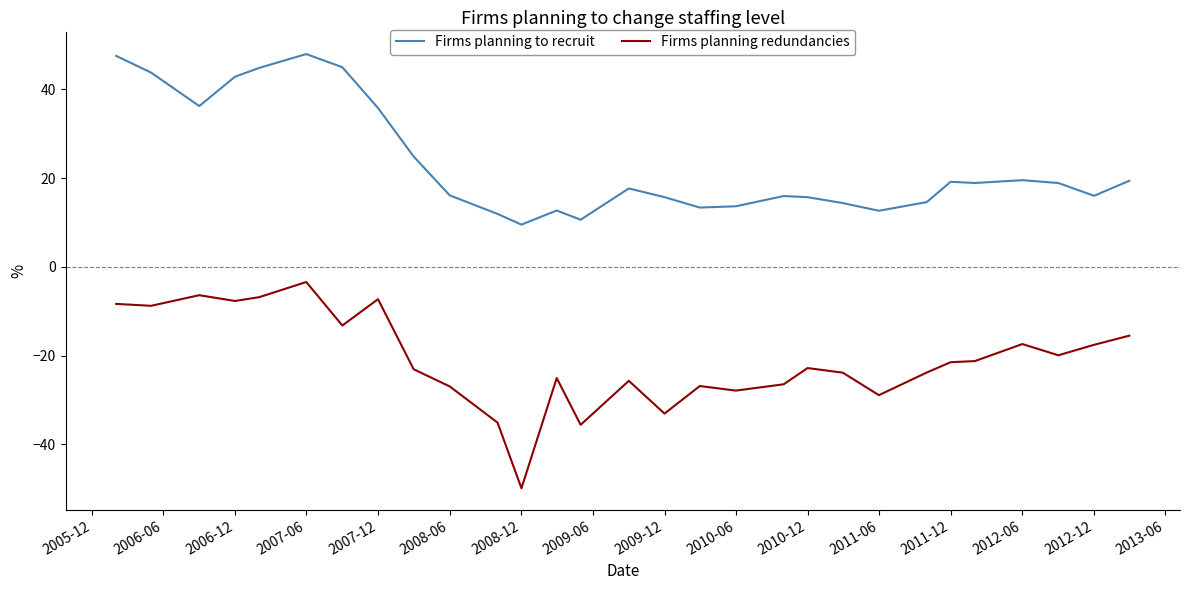

True or false: Firms planning to recruit and Firms planning redundancies intersect in this chart.

False